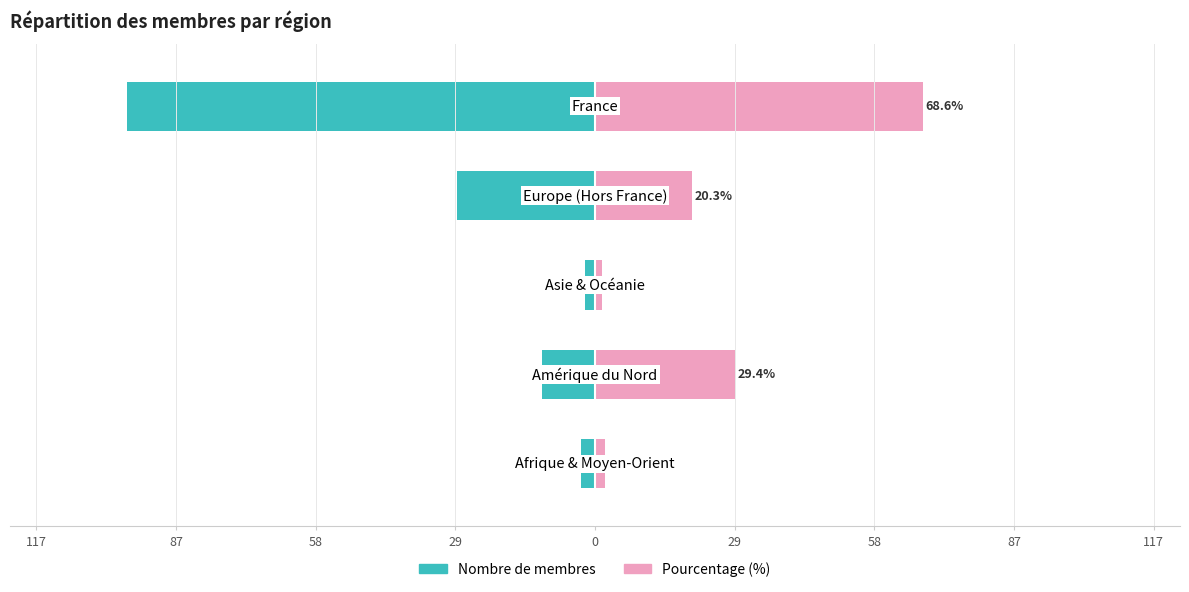

How many groups of bars are there?

5